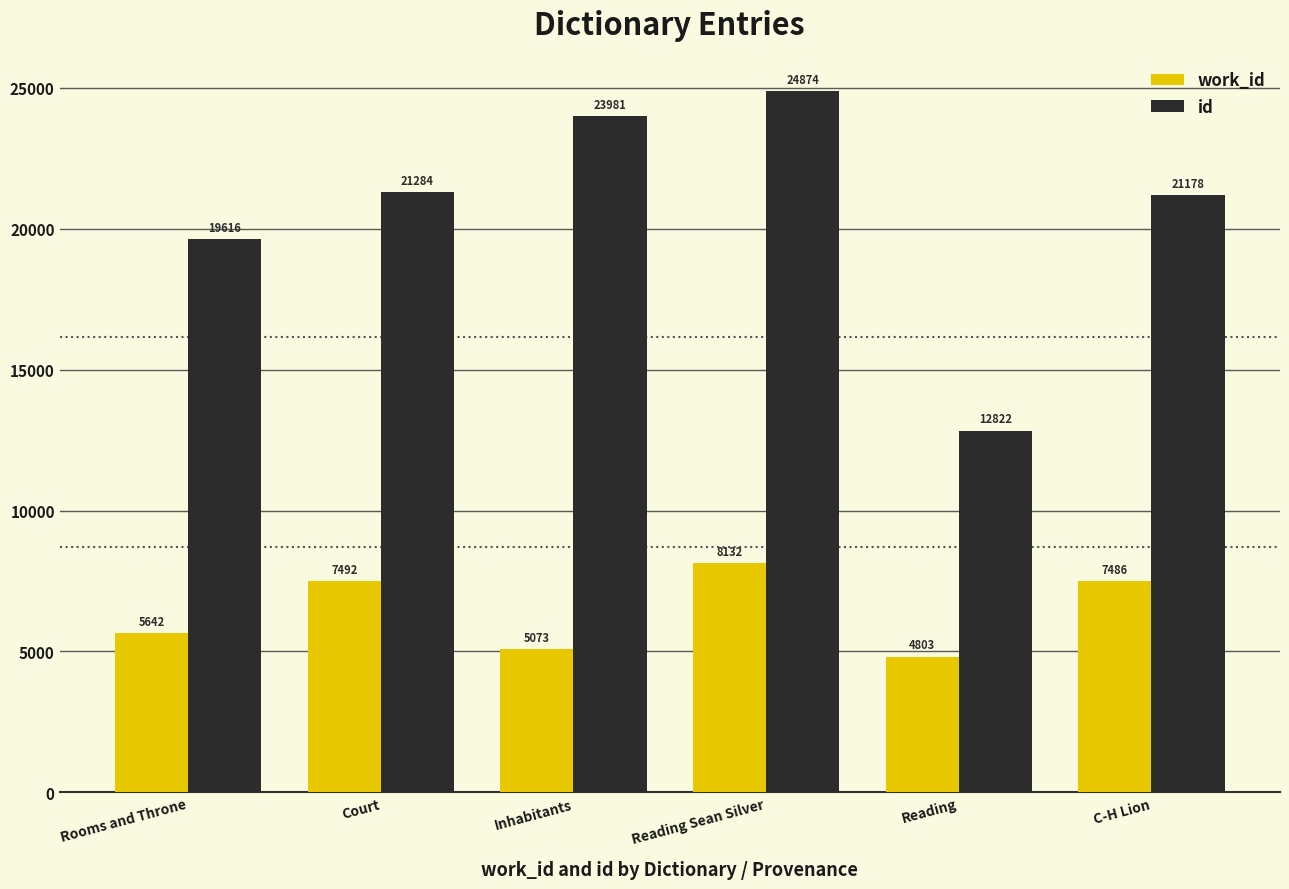

What position from the right is Reading?

2